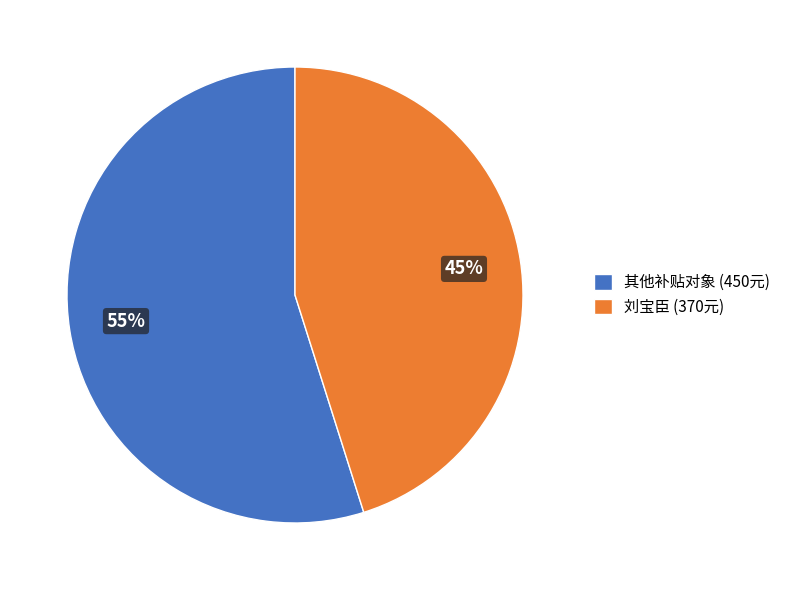

Is the sum of 刘宝臣 (370元) and 其他补贴对象 (450元) greater than half?

Yes